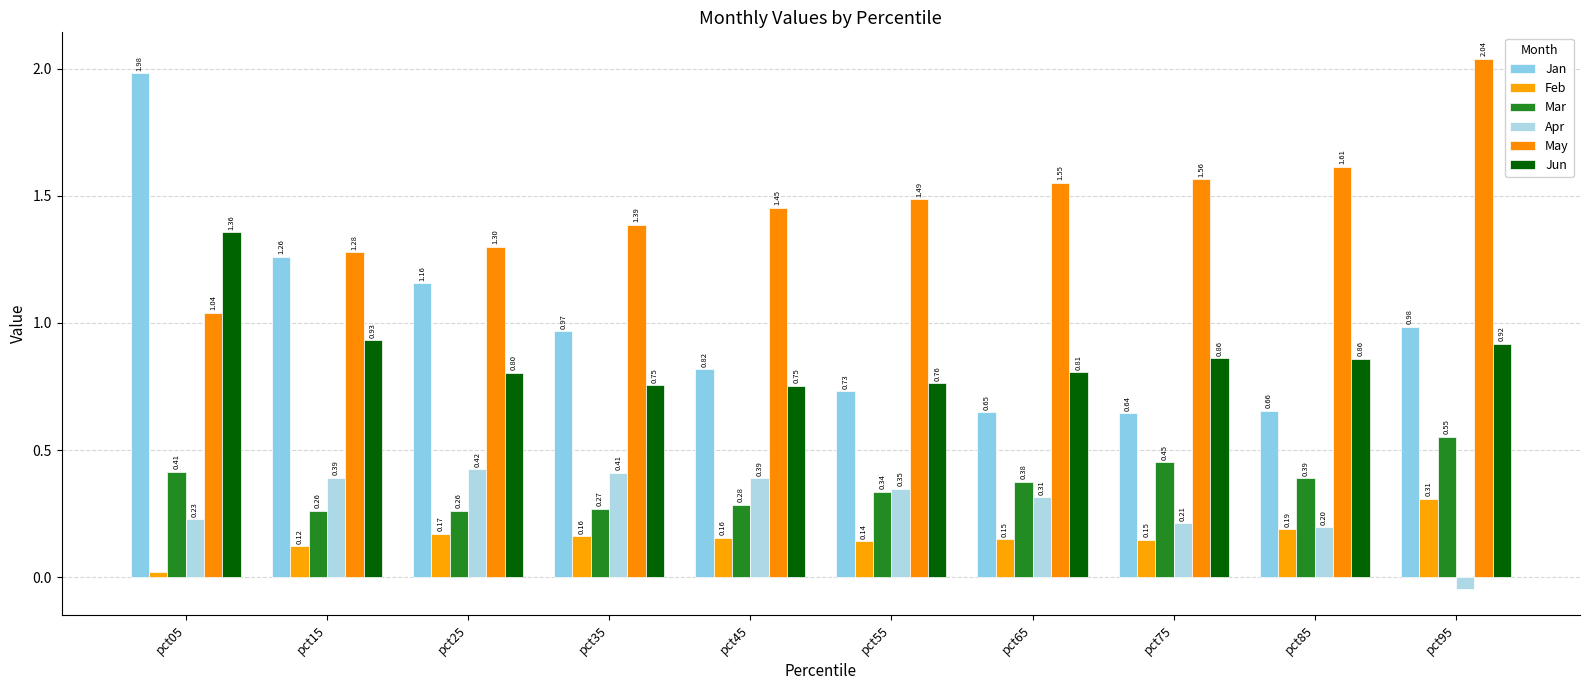

Is the value of May at pct05 greater than the value of Feb at pct05?

Yes